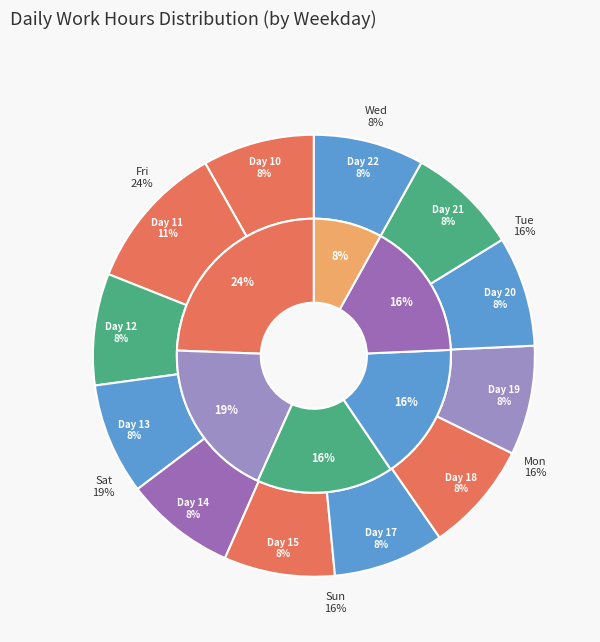

To the nearest percent, what is the difference between the largest and smallest slice percentages?

3%